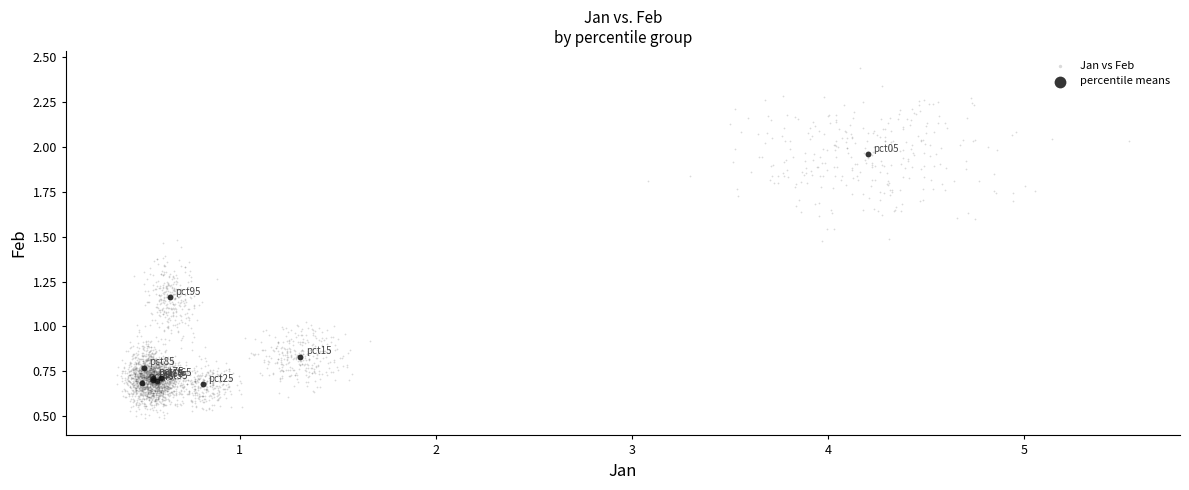

Which series reaches the minimum Y coordinate?

Jan vs Feb